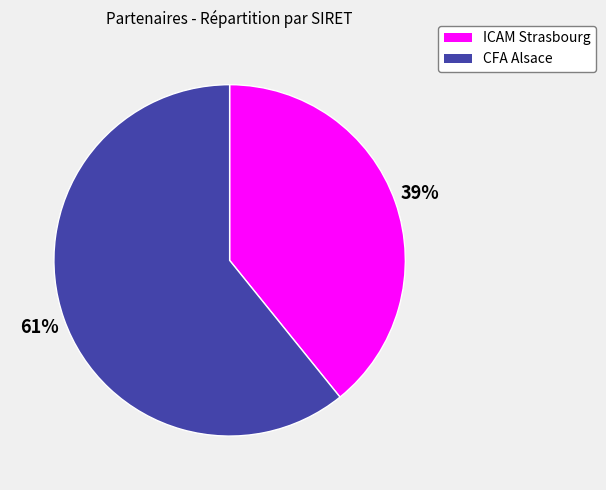

To the nearest percent, what is the difference between the largest and smallest slice percentages?

22%